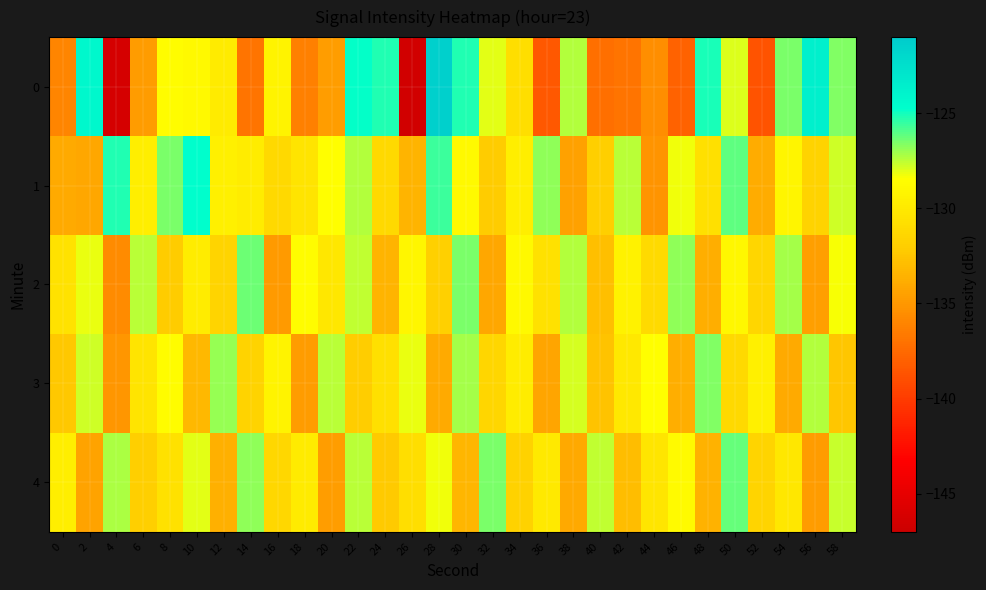

What is the difference between the highest and lowest values at 10?

8.5